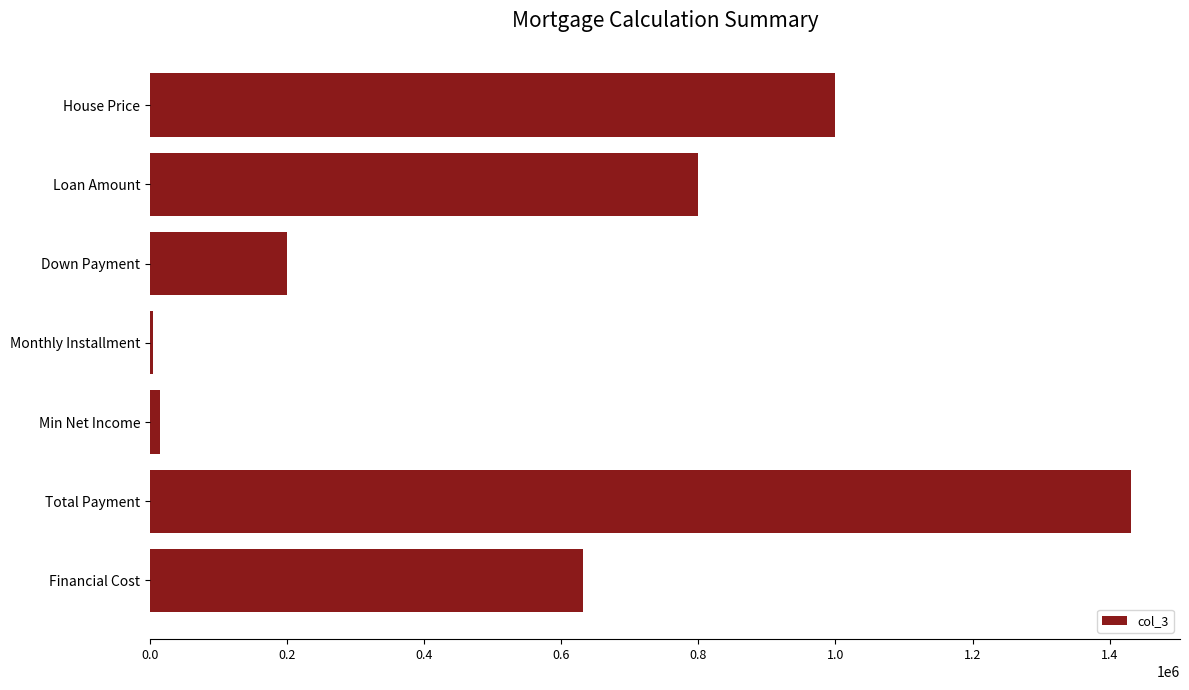

Approximately how many times larger is the value at Total Payment compared to Down Payment?

7.2